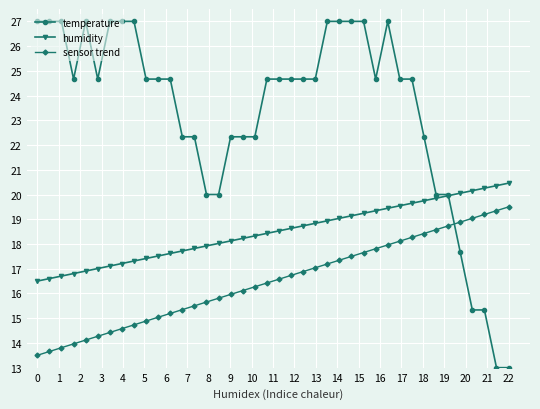

Which series has the largest total across all categories?

temperature